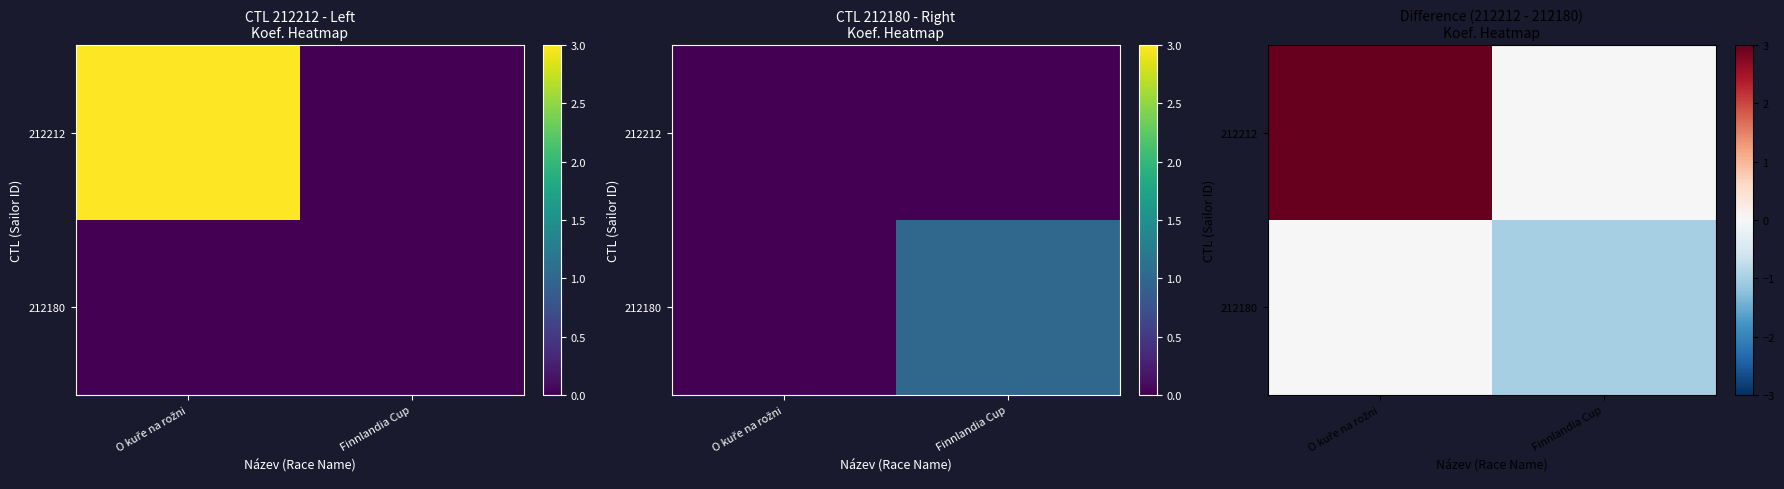

What is the sum of all 212180 values?

-1